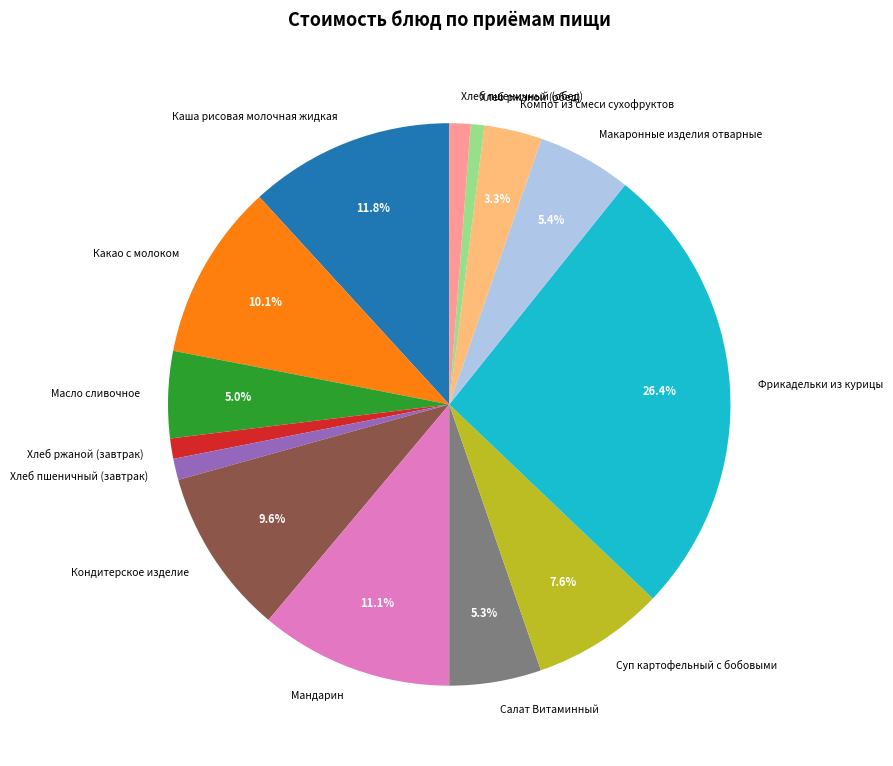

To the nearest percent, what is the combined percentage of Суп картофельный с бобовыми and Каша рисовая молочная жидкая?

19%